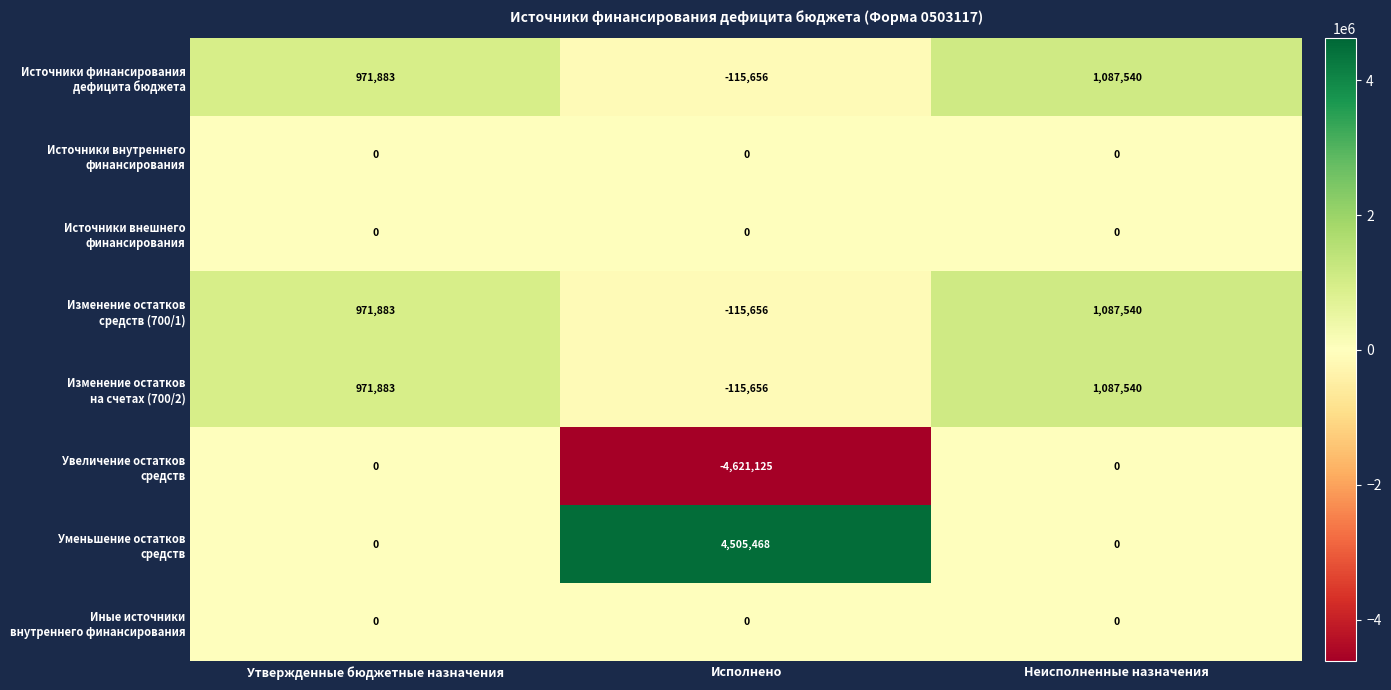

What is the spread (max minus min) of values at Исполнено?

9126593